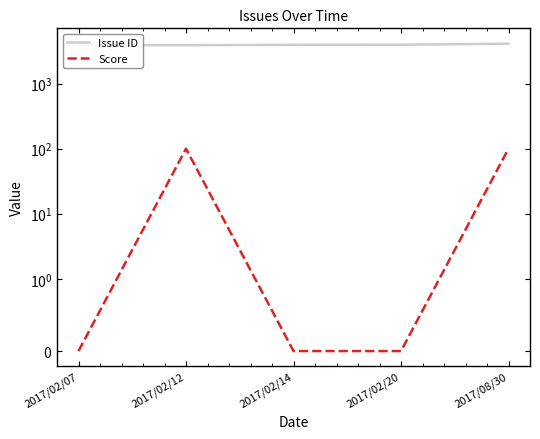

Between 2017/02/14 and 2017/02/12, which is larger?

2017/02/14